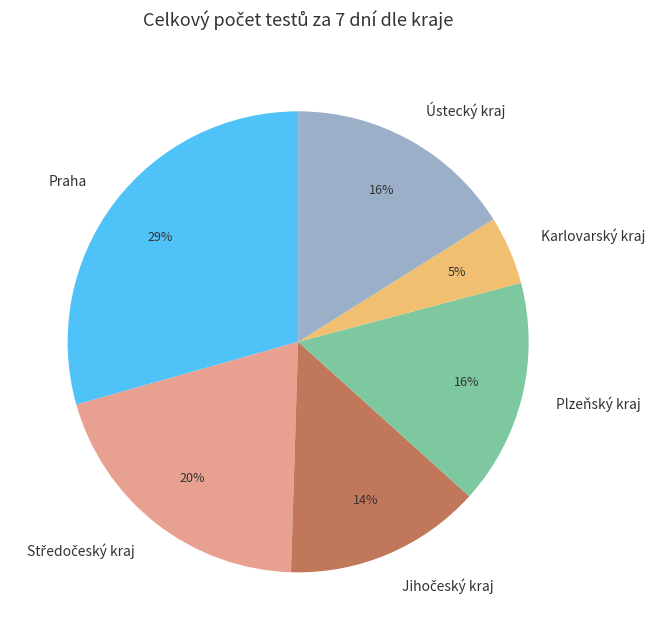

To the nearest percent, what percentage of the pie is Plzeňský kraj?

16%